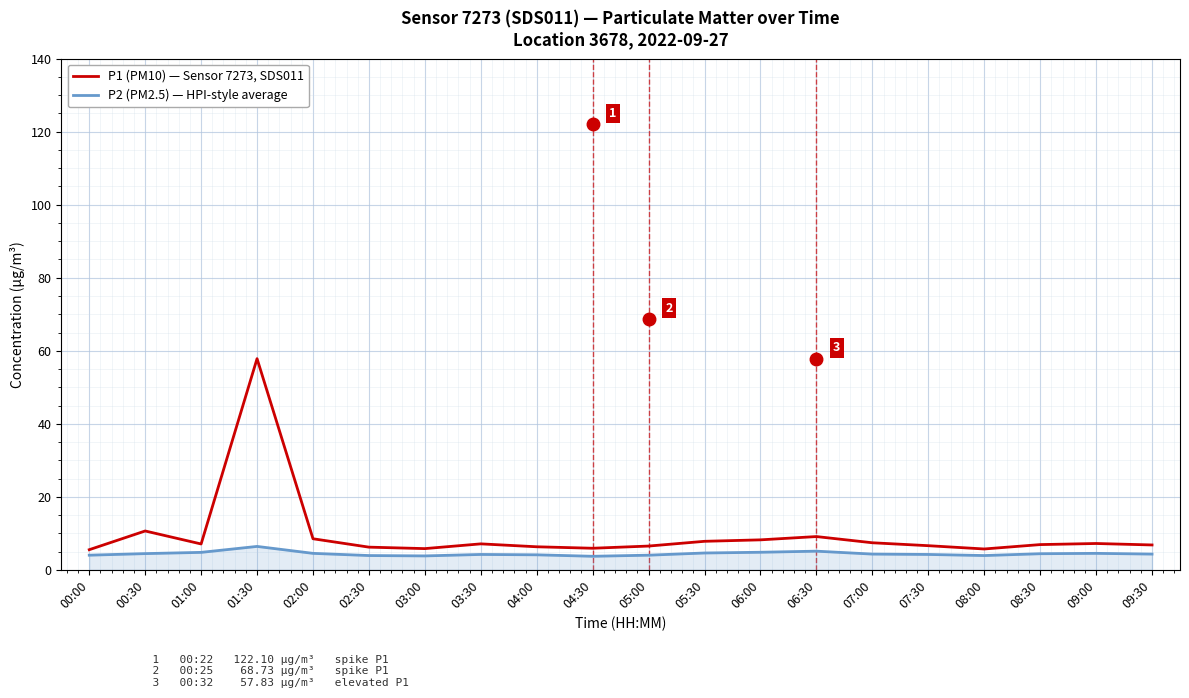

True or false: P2 (PM2.5) — HPI-style average and P1 (PM10) — Sensor 7273, SDS011 intersect in this chart.

False